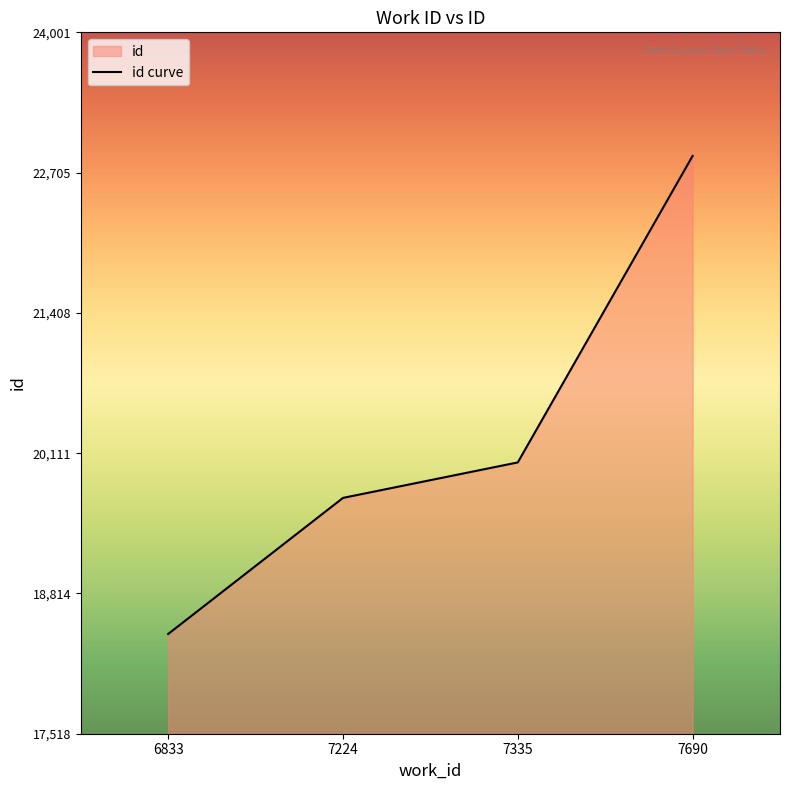

Reading left to right, transcribe all the data shown in this chart.

18440	19698	20026	22859